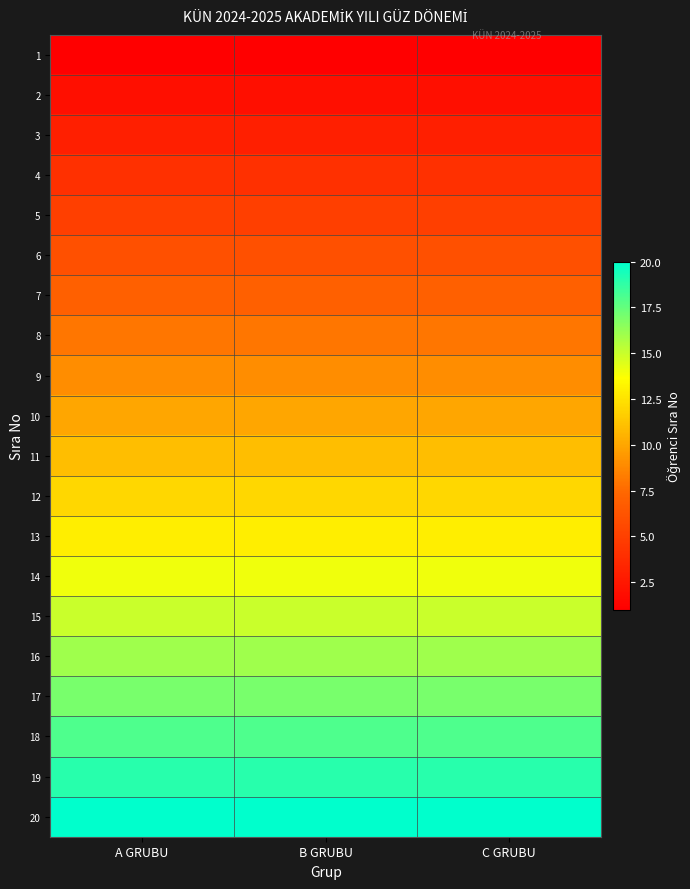

Count the number of categories in the chart.

3